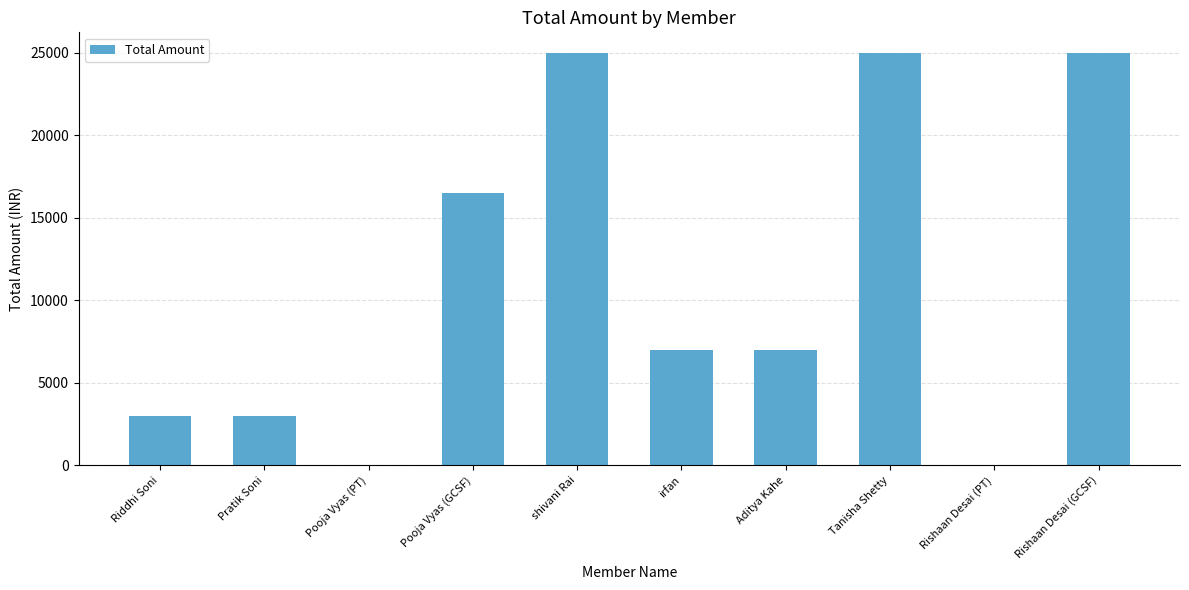

Is it true that the value at Rishaan Desai (PT) is 0?

True